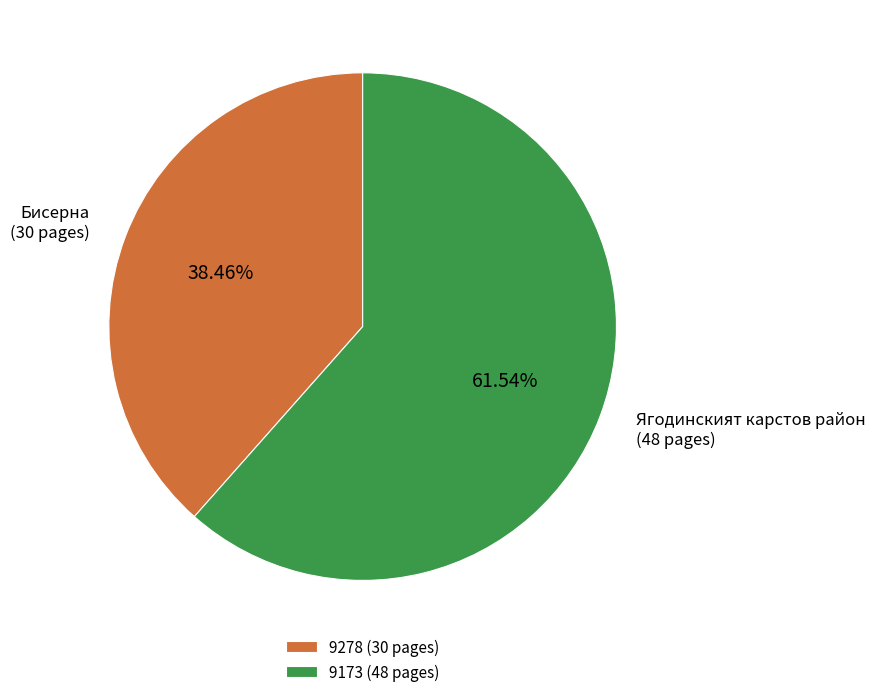

To the nearest percent, what is the difference between the 9278 and 9173 slice percentages?

23%